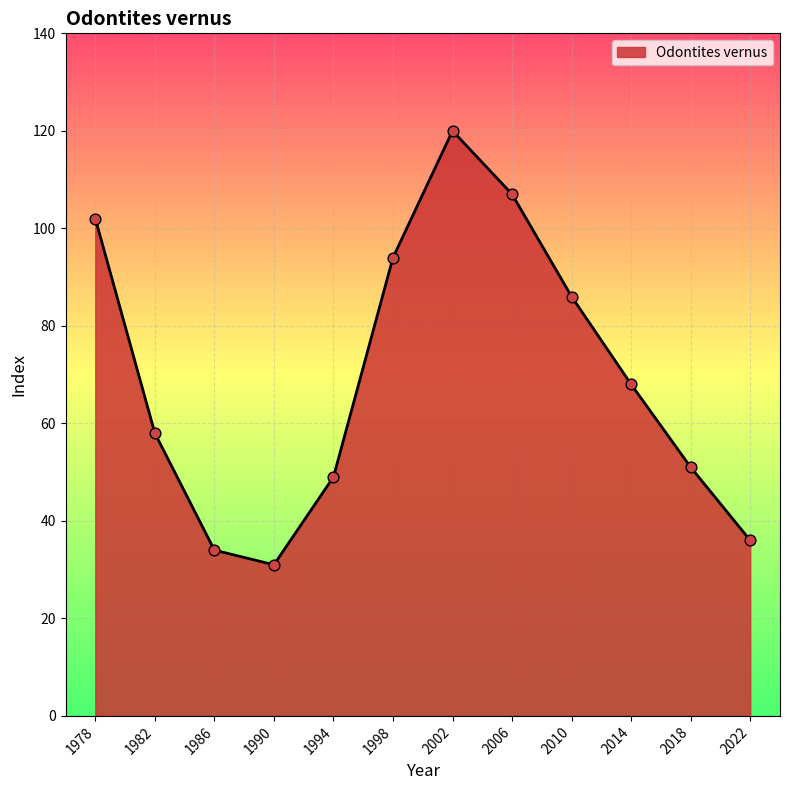

What is the ratio of the value at 1978 to the value at 2014?

1.5